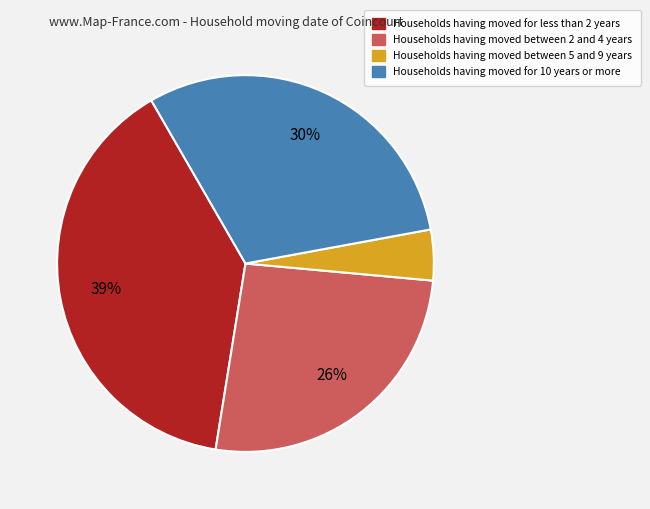

What is the smallest slice in the pie chart?

Households having moved between 5 and 9 years